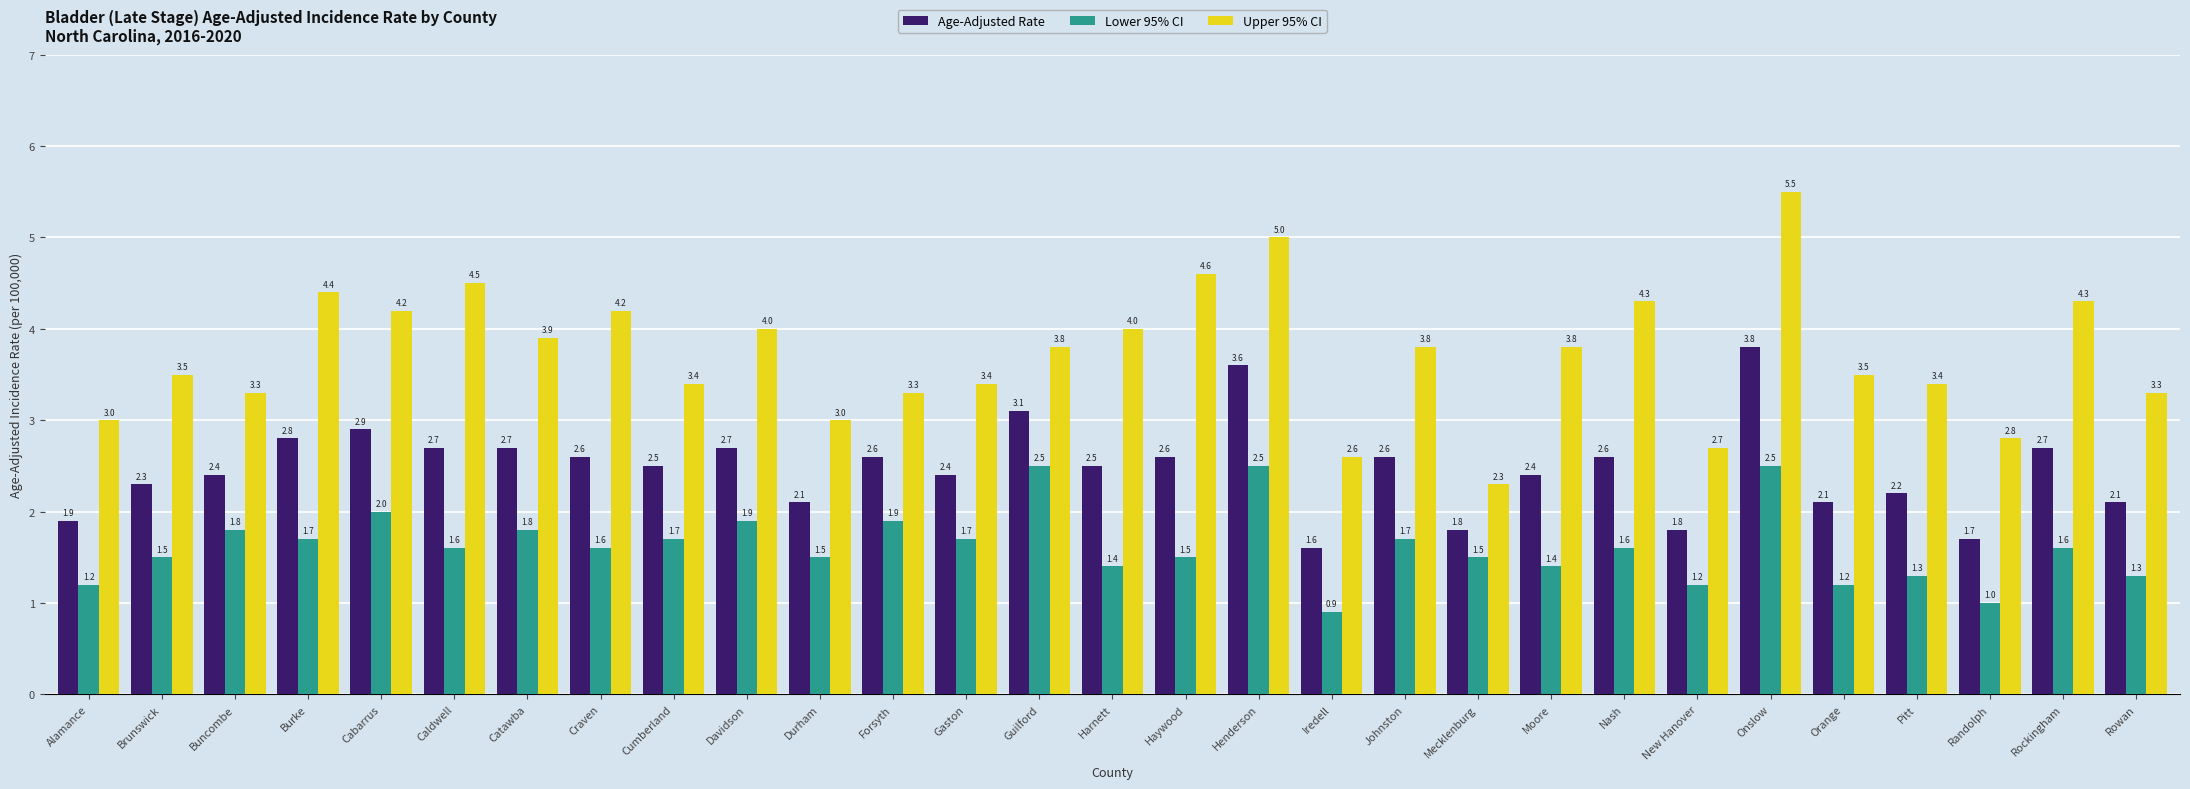

At which category is the sum across all series the highest?

Onslow